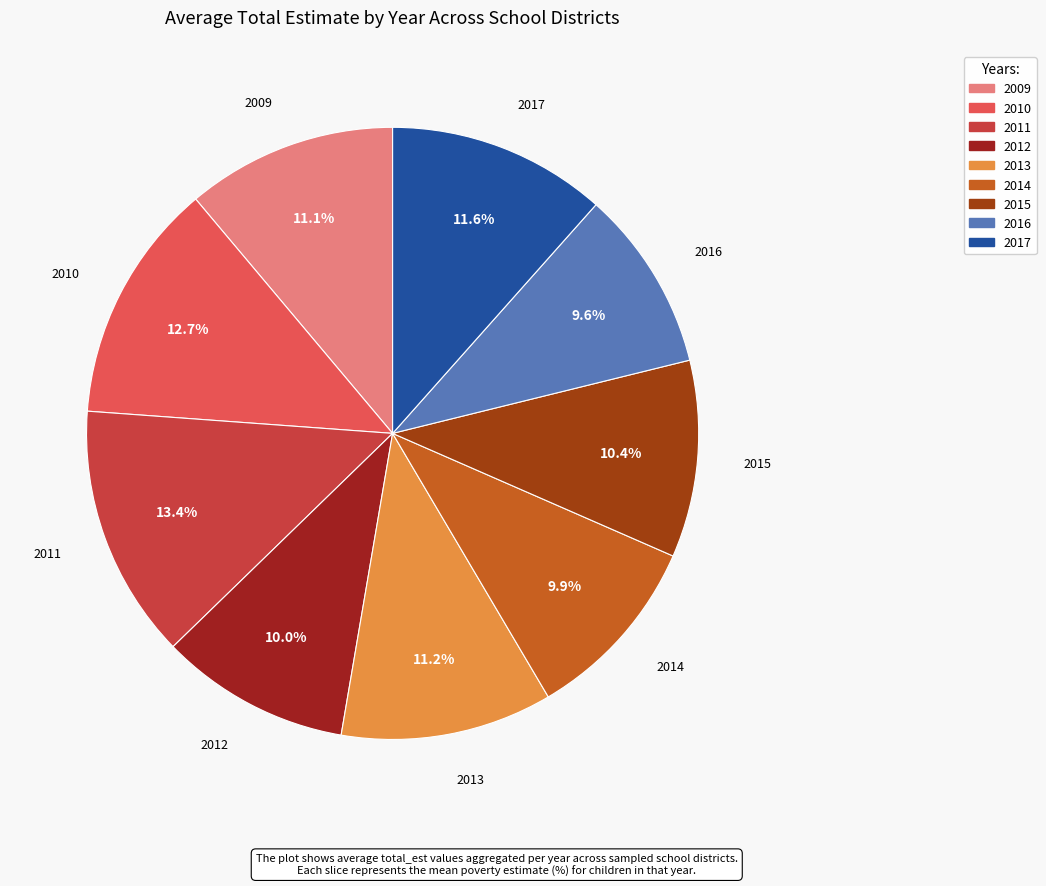

Is the sum of 2015 and 2012 greater than half?

No